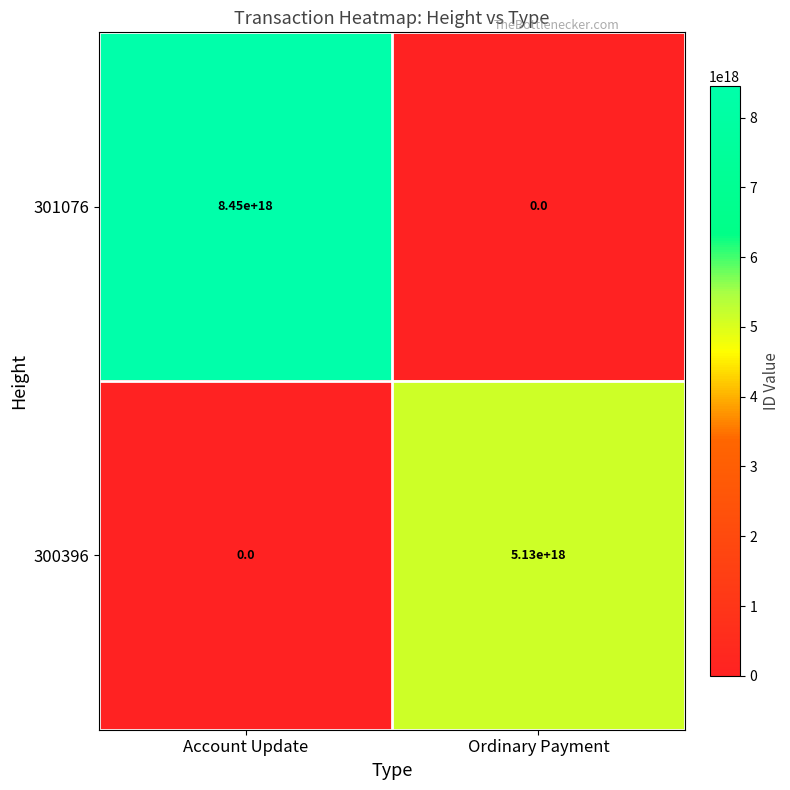

Rank the series by their average value, from highest to lowest.

301076, 300396